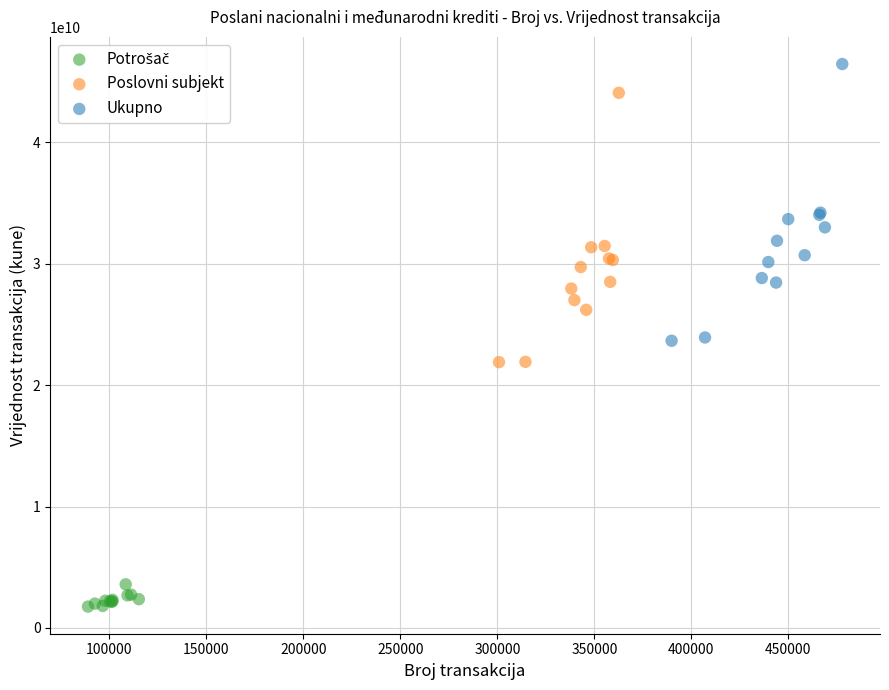

Which series has the widest spread of Y values?

Ukupno